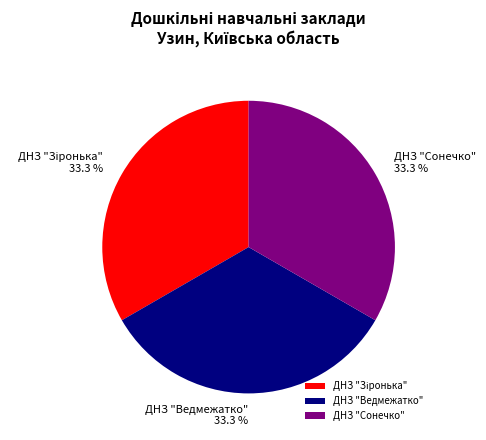

Is ДНЗ "Сонечко" the majority of the pie?

No